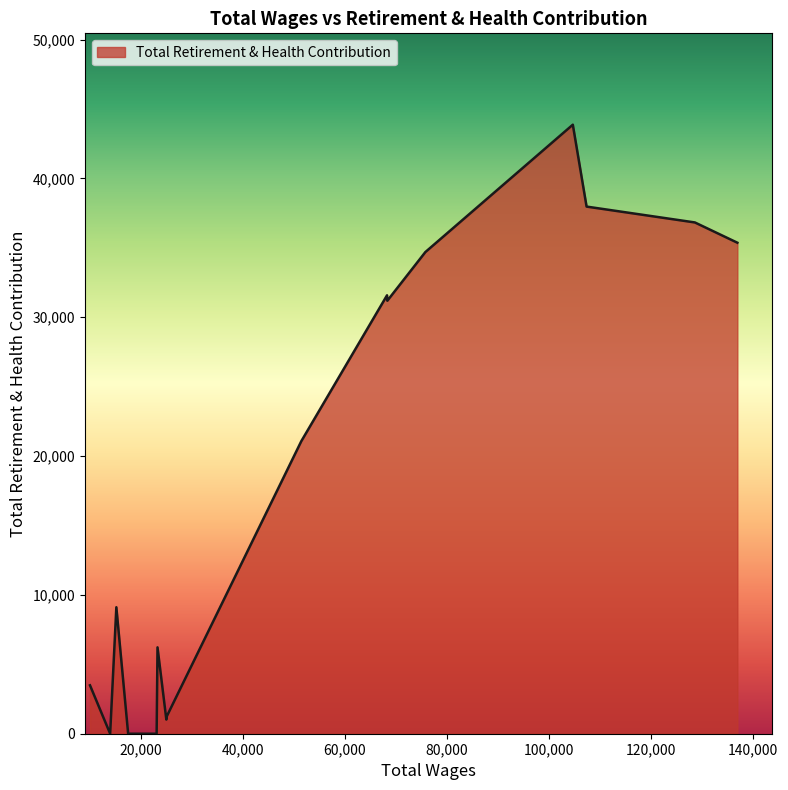

What is the difference between the maximum and minimum values?

43875